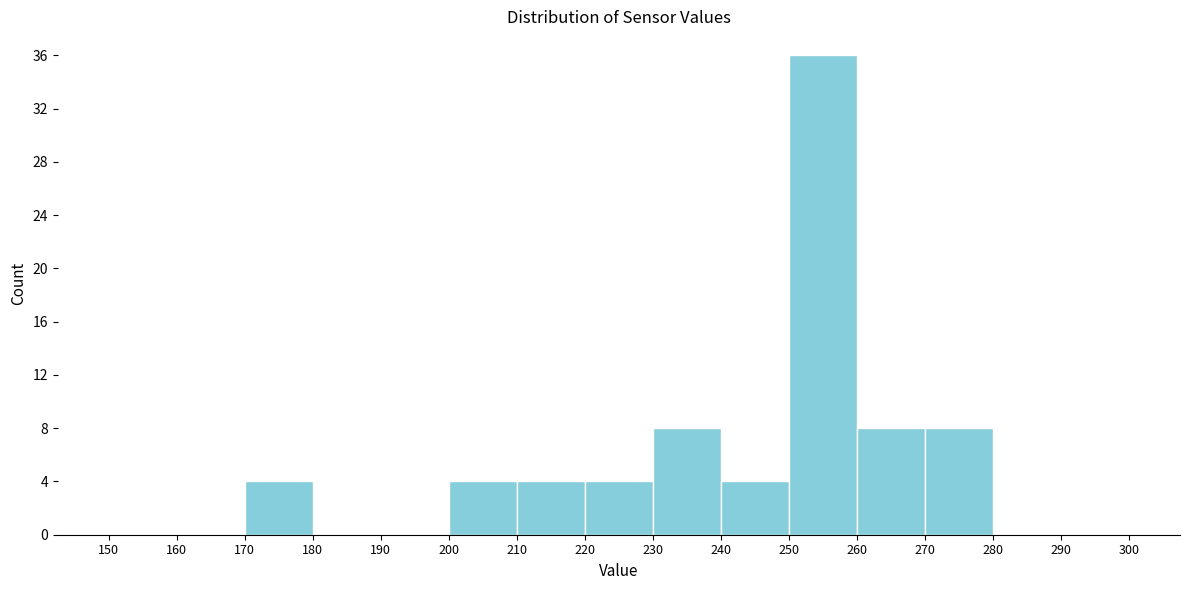

Reading left to right, list every bar in this chart as the range it spans on the x-axis followed by its height. The values are not printed on the chart, so give them approximately, as read against the axis.

150 to 160: 0
160 to 170: 0
170 to 180: 4
180 to 190: 0
190 to 200: 0
200 to 210: 4
210 to 220: 4
220 to 230: 4
230 to 240: 8
240 to 250: 4
250 to 260: 36
260 to 270: 8
270 to 280: 8
280 to 290: 0
290 to 300: 0